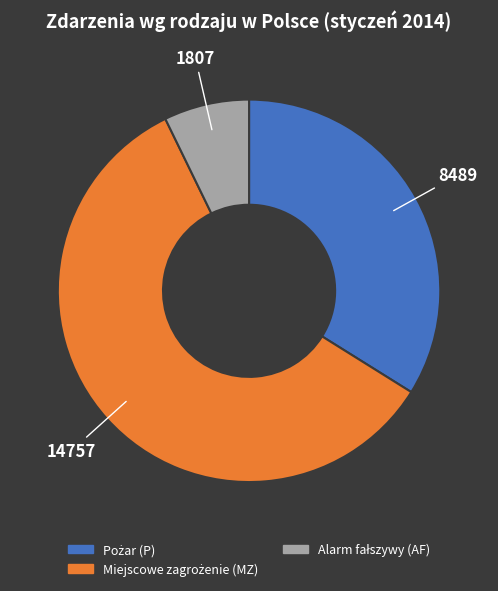

How many segments does this pie chart have?

3